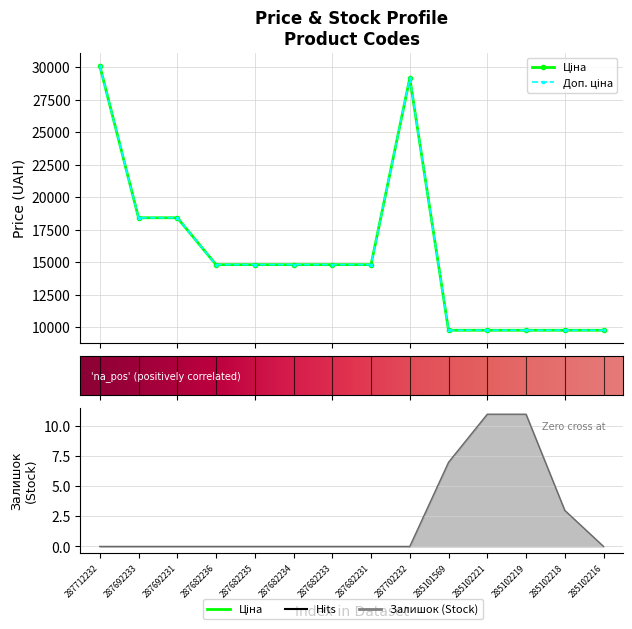

Is the value of Ціна at 287692233 greater than the value of Залишок at 285102219?

Yes